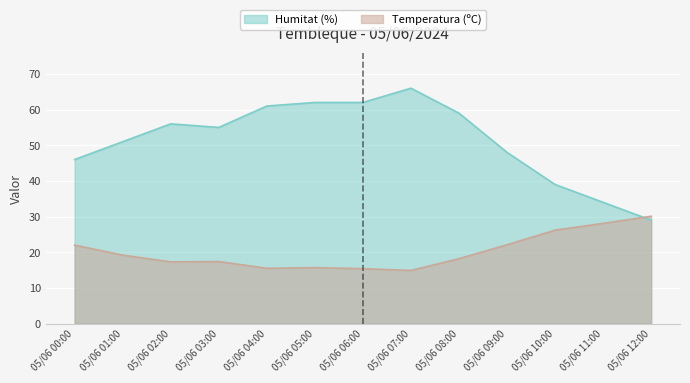

At how many categories does at least one series exceed 58?

5